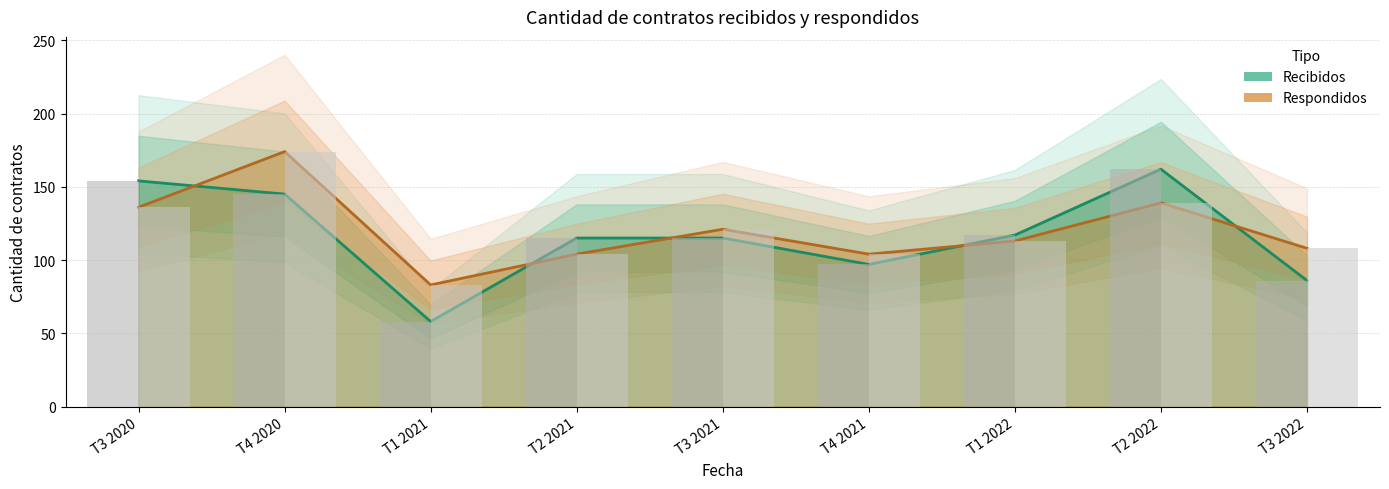

How many bars are there in total?

18